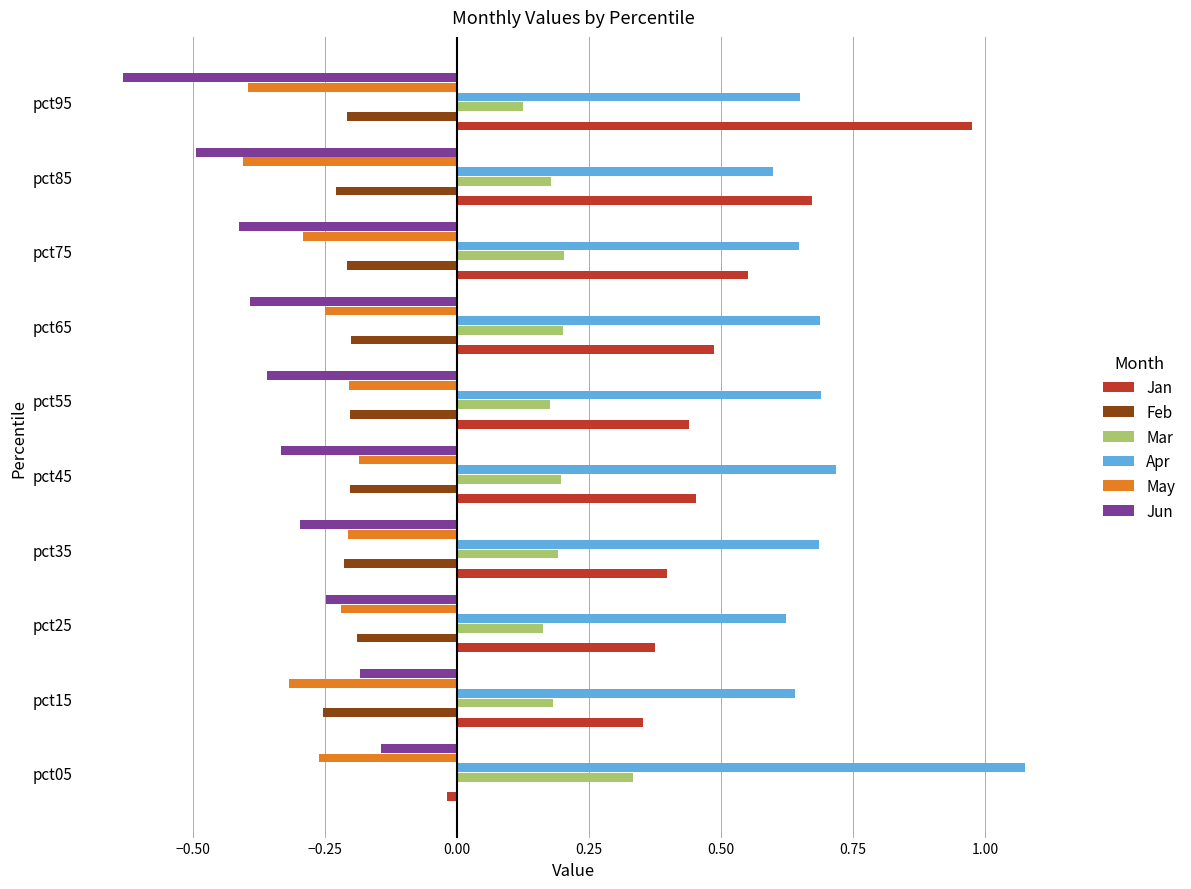

Which series changed the most between pct05 and pct85?

Jan